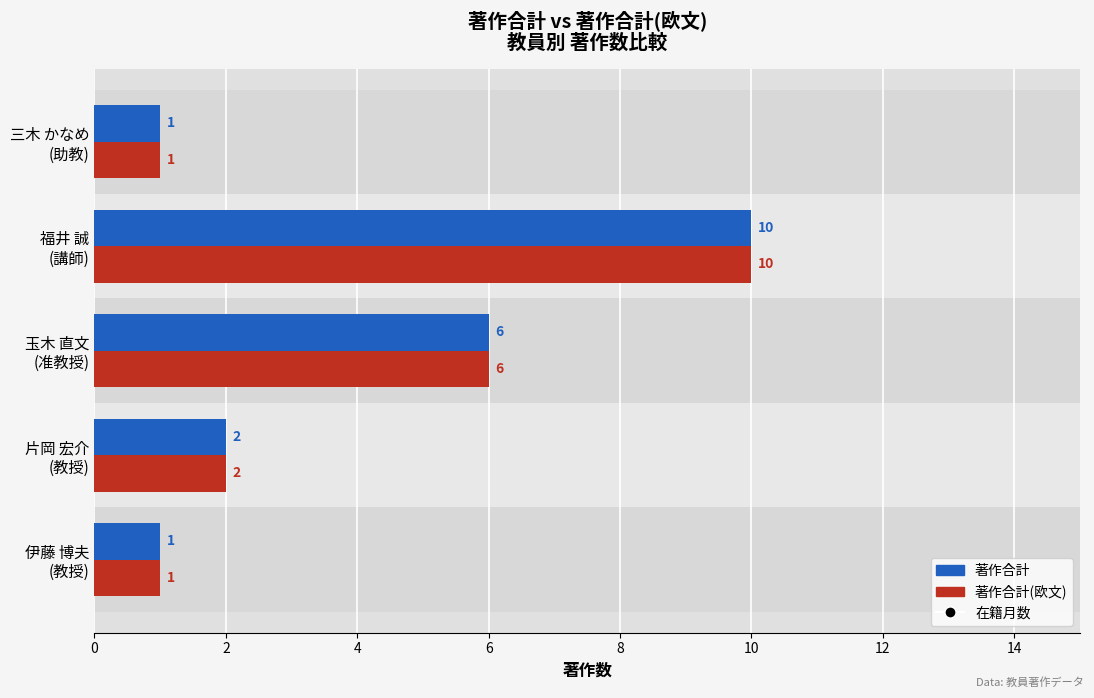

What are all the series names shown in the legend?

著作合計, 著作合計(欧文), 在籍月数